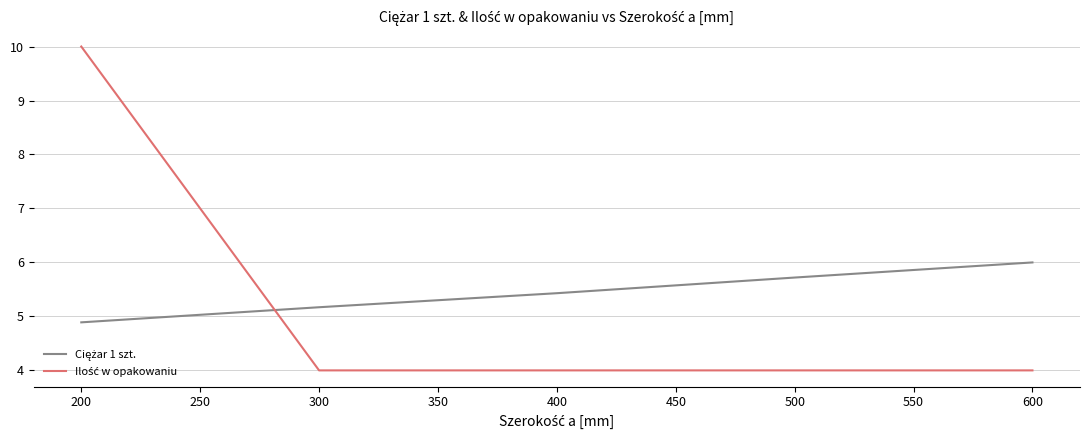

What is the greatest value displayed?

10.0